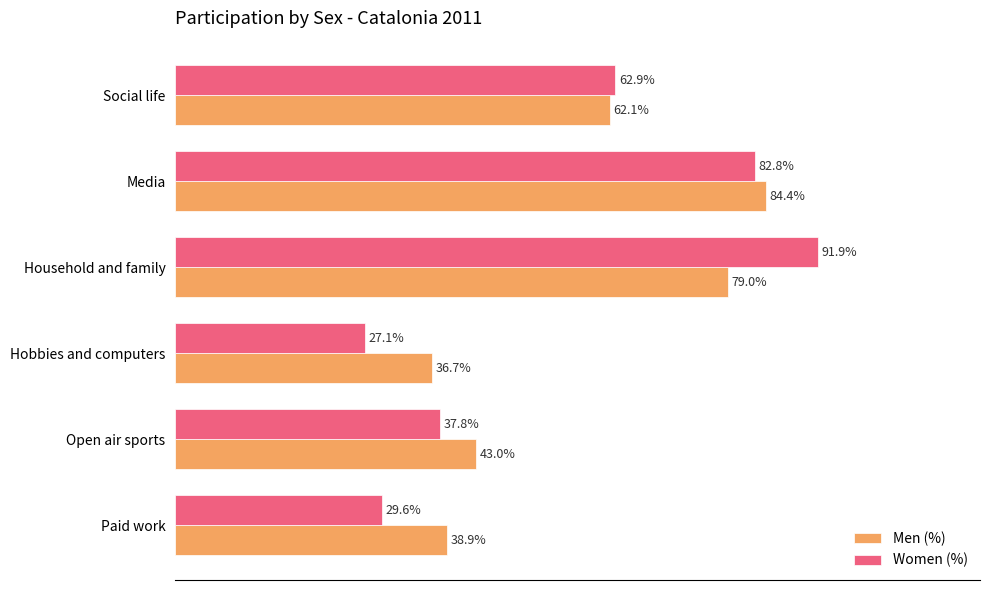

At which category is the sum across all series the highest?

Household and family